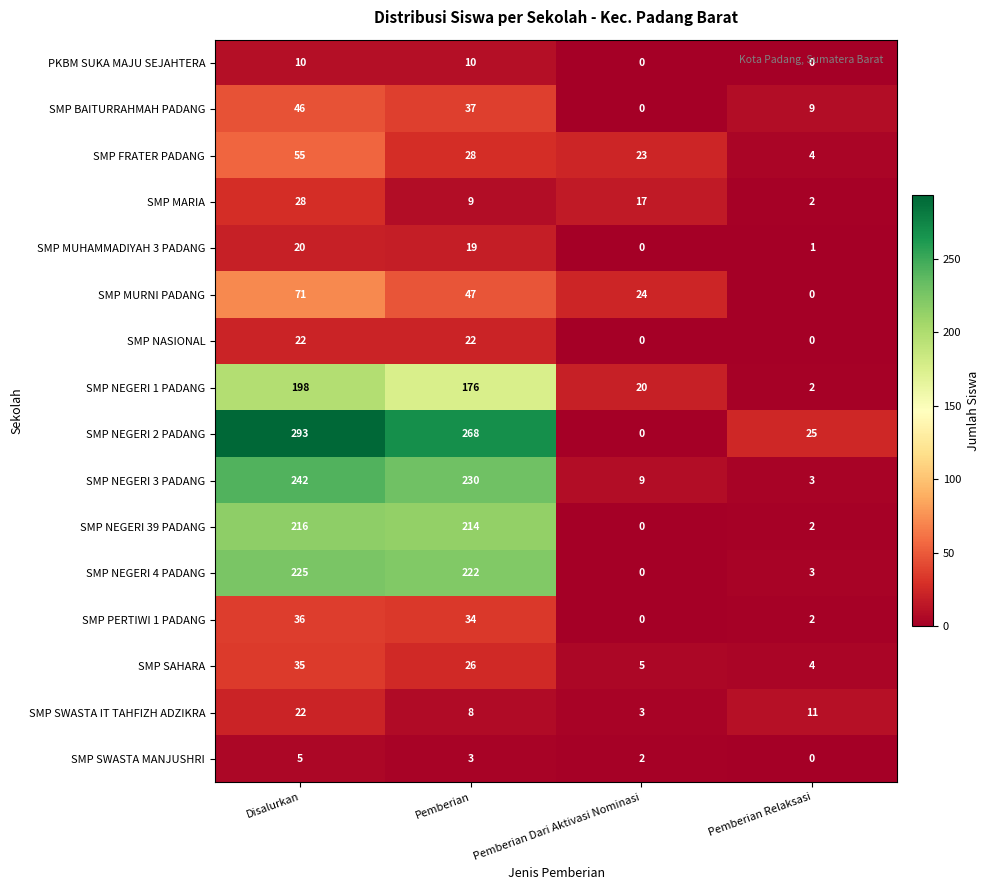

At which category does the chart reach its peak across all series?

Disalurkan